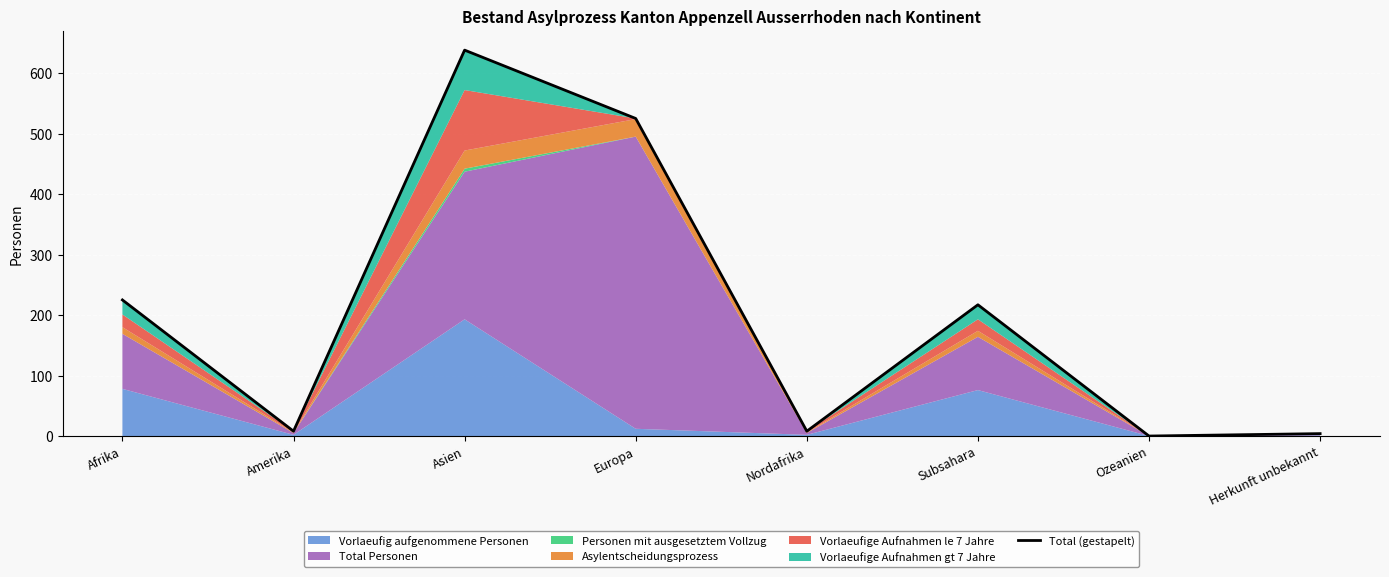

Does the chart display data point markers on the line(s)?

No